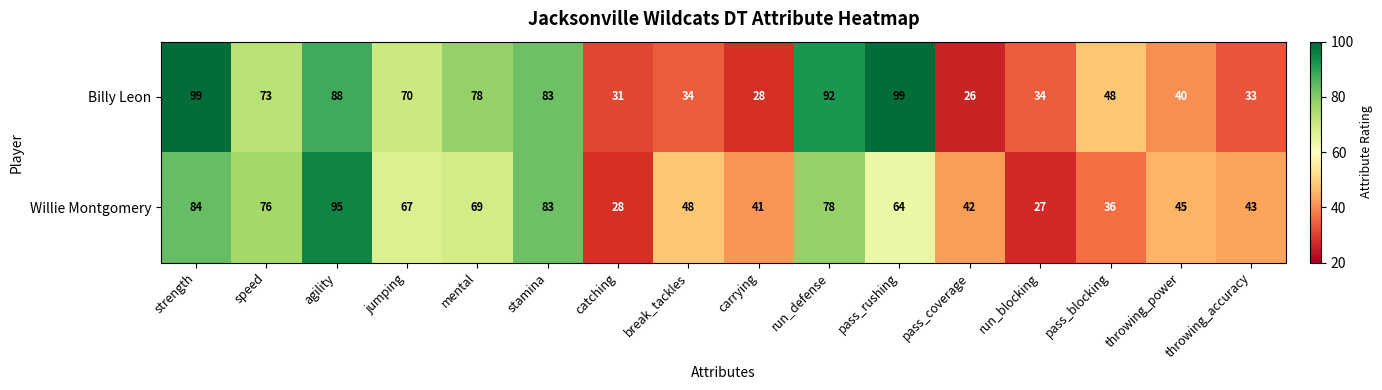

True or false: Willie Montgomery has a value of 9 at run_blocking.

False